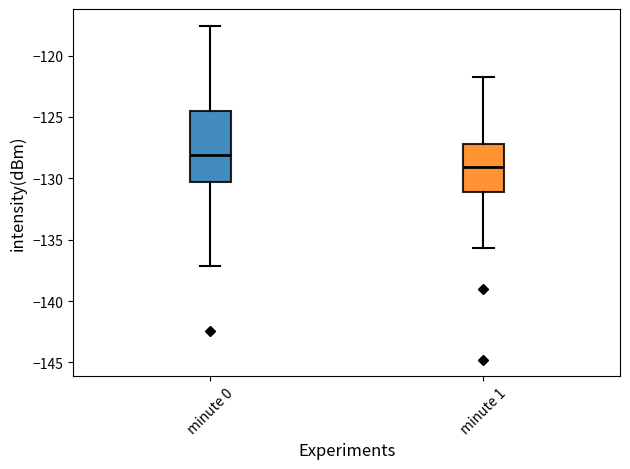

Comparing the boxes themselves (not the whiskers), which one is the tallest?

minute 0